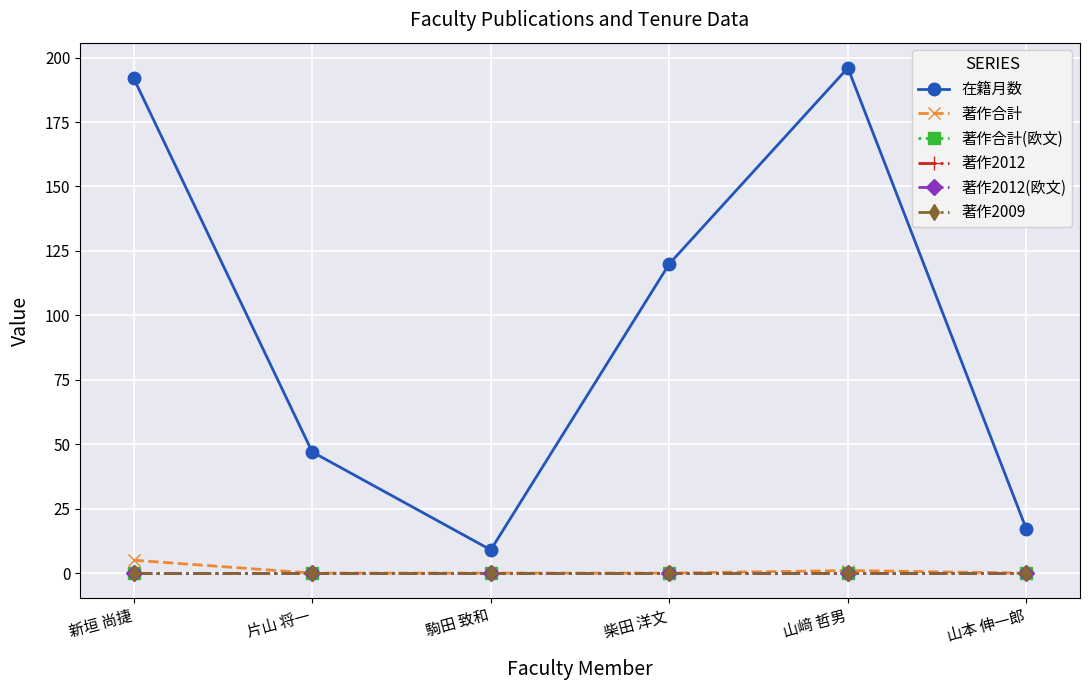

Does the chart have visible grid lines?

Yes